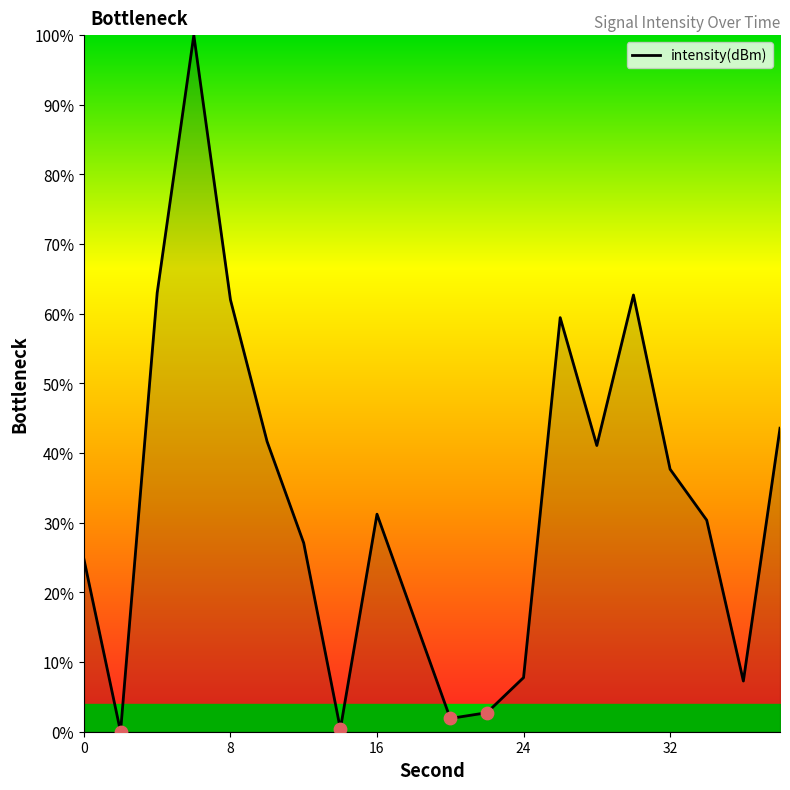

What is the maximum value shown in the chart?

100.0